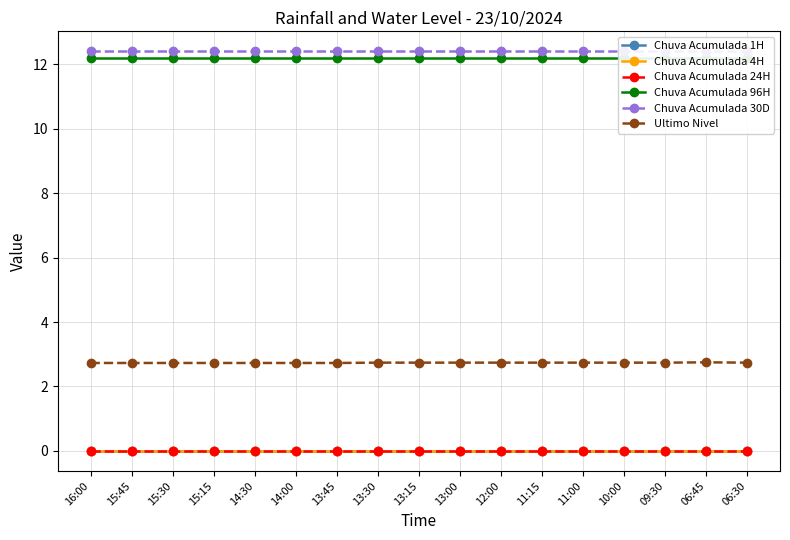

What is the label of the 4th point from the right?

10:00